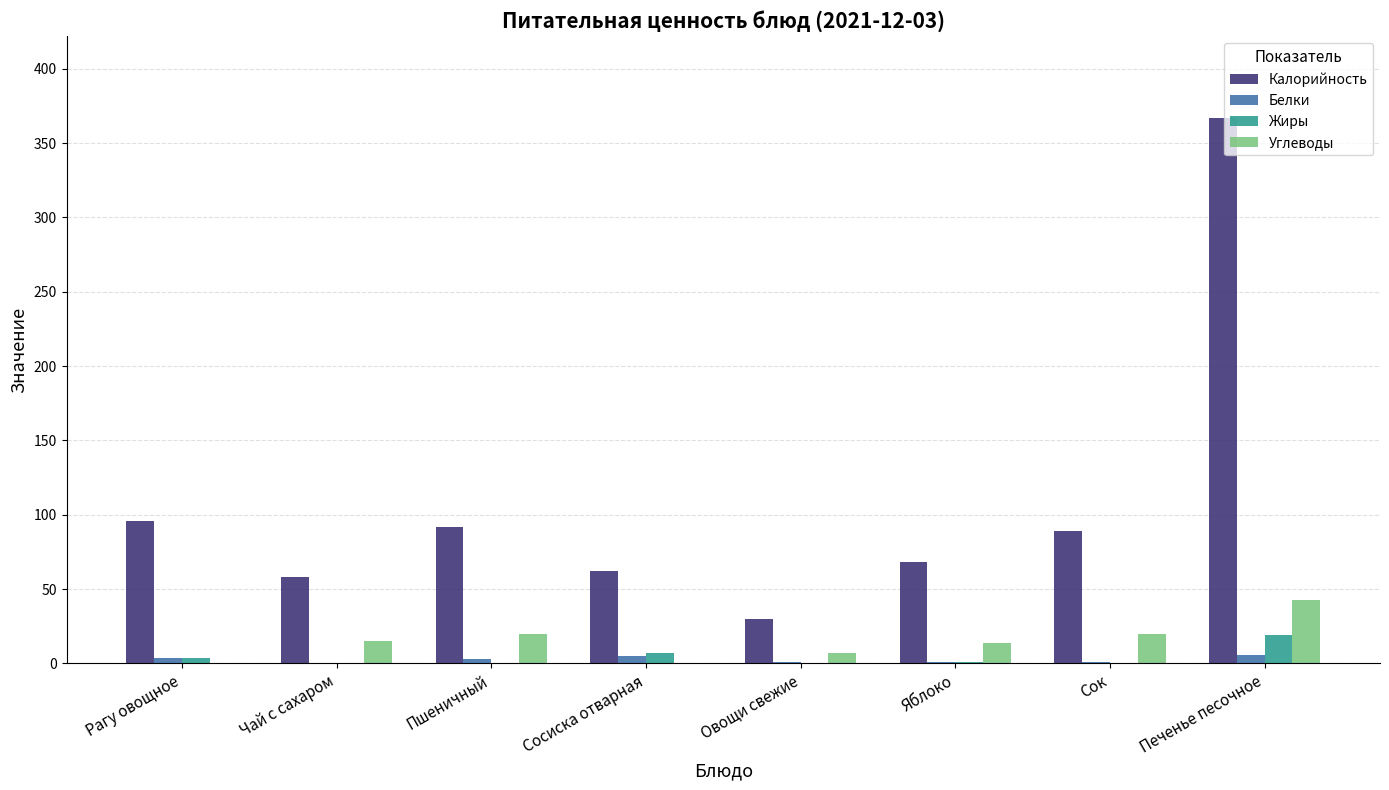

Which series changed the most between Яблоко and Печенье песочное?

Калорийность